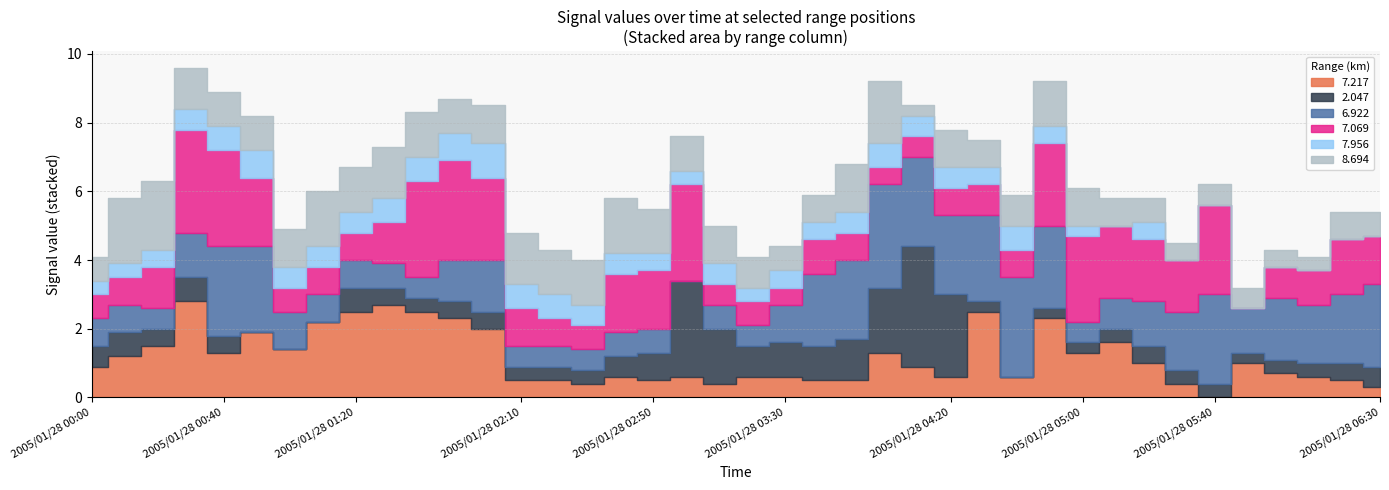

What are all the series names shown in the legend?

7.217, 2.047, 6.922, 7.069, 7.956, 8.694